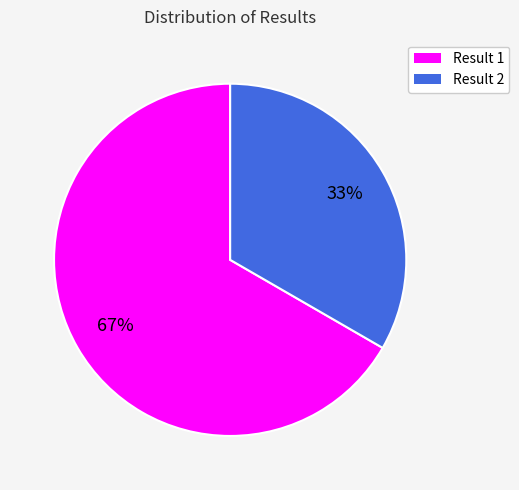

What is the majority slice?

Result 1